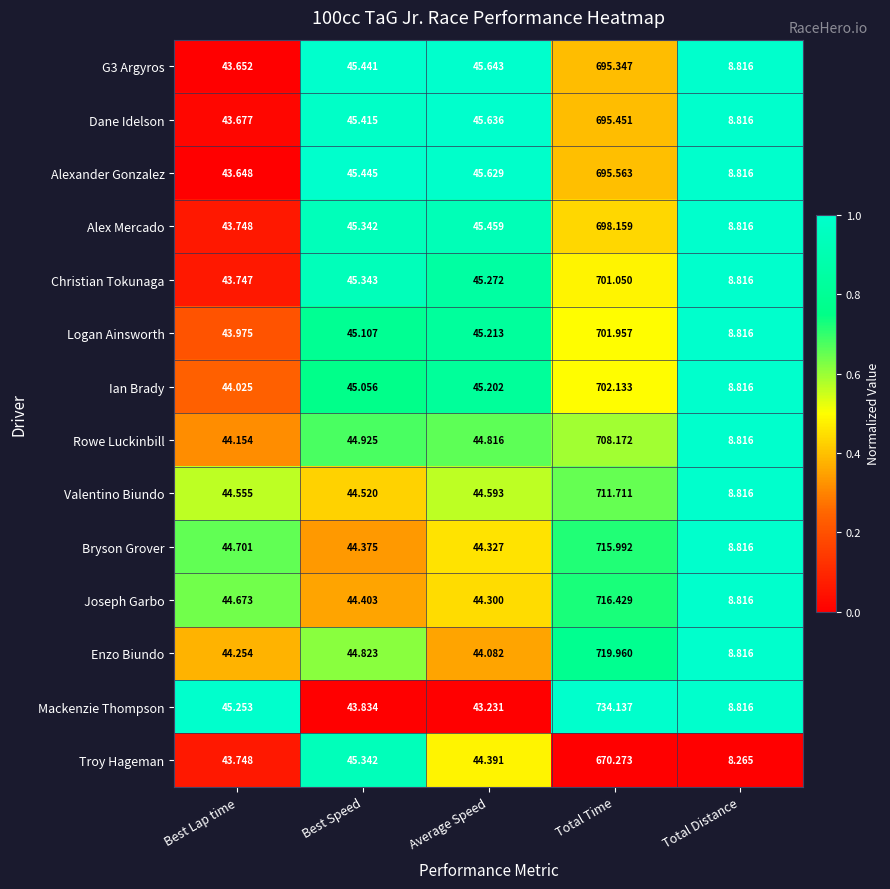

At which label does G3 Argyros first exceed 45?

Best Speed